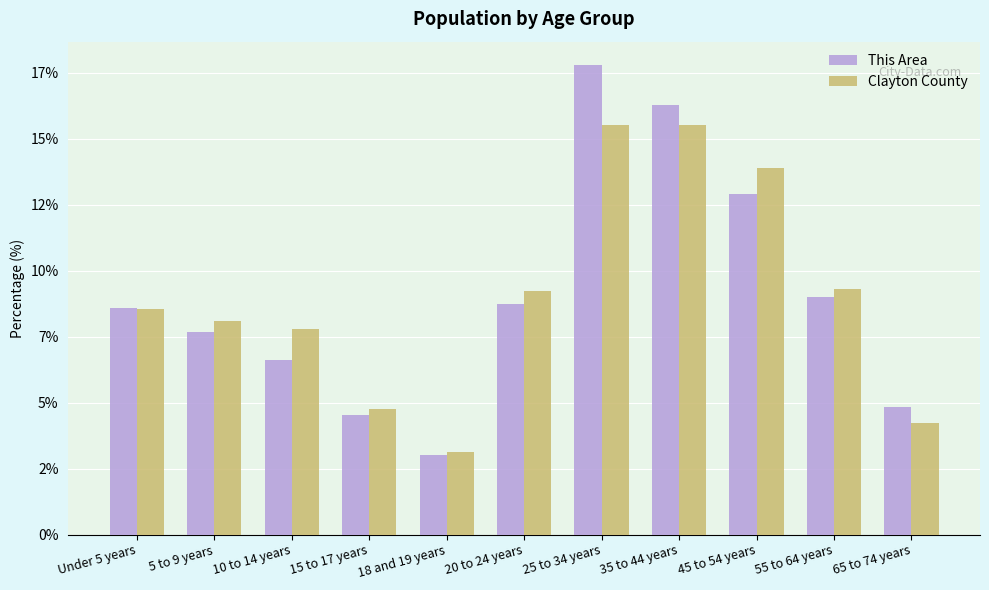

What is the lowest value of the Clayton County series?

3.1